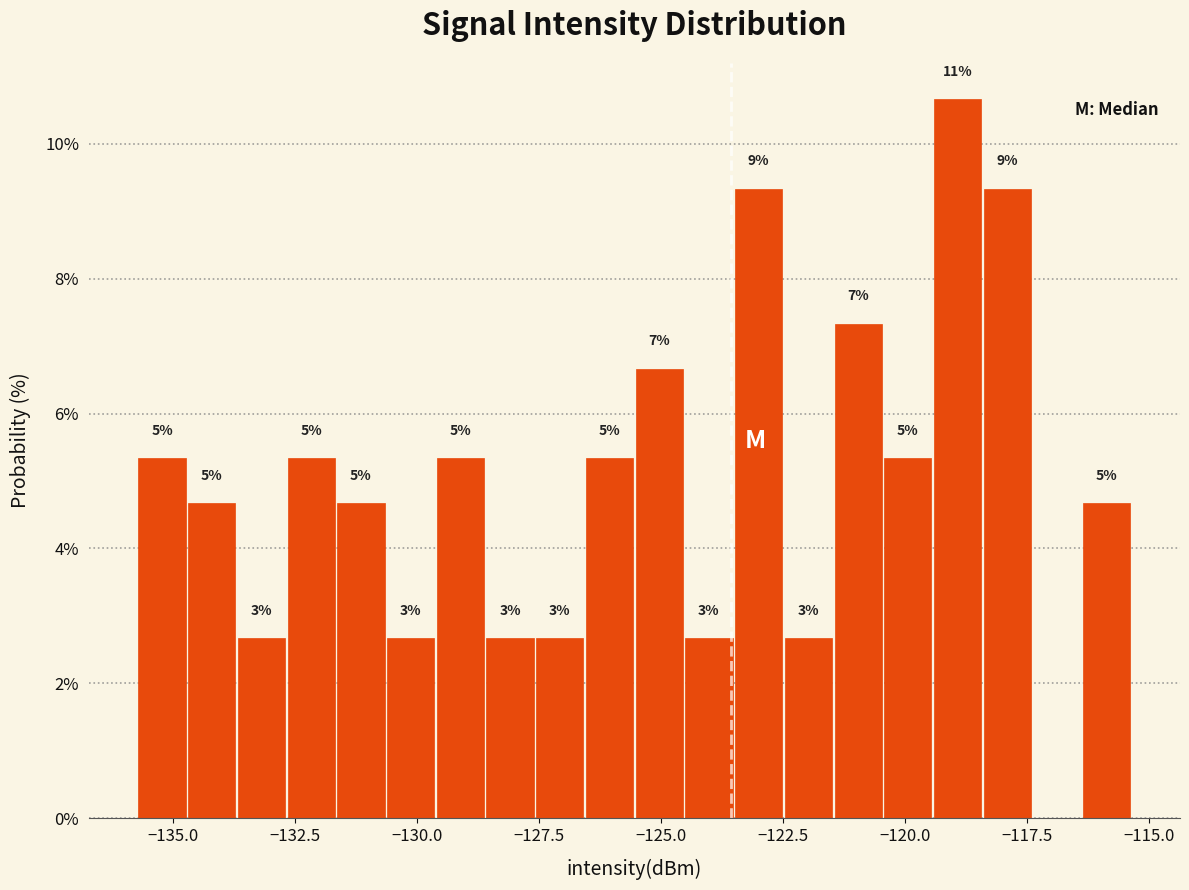

Read against the x-axis, roughly where is the centre of the tallest bar?

-119.0